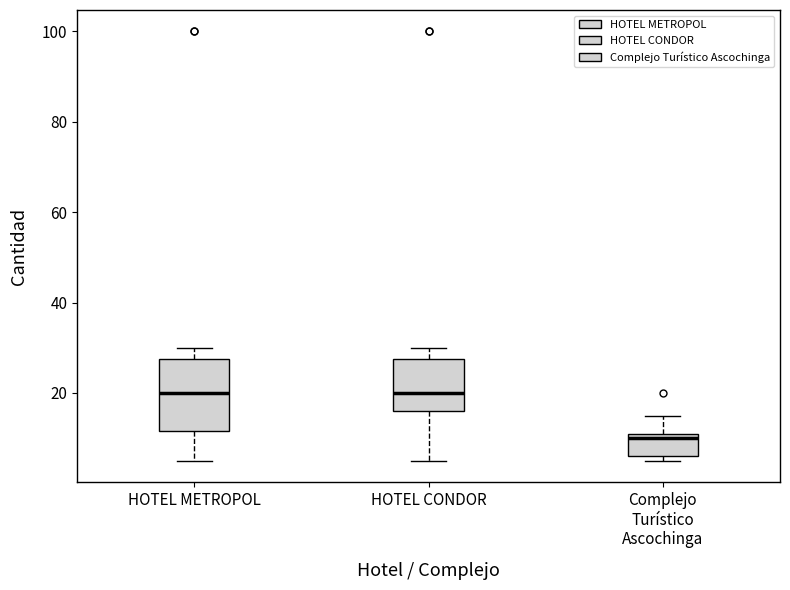

Which box is the tallest, from its lower edge to its upper edge?

HOTEL METROPOL